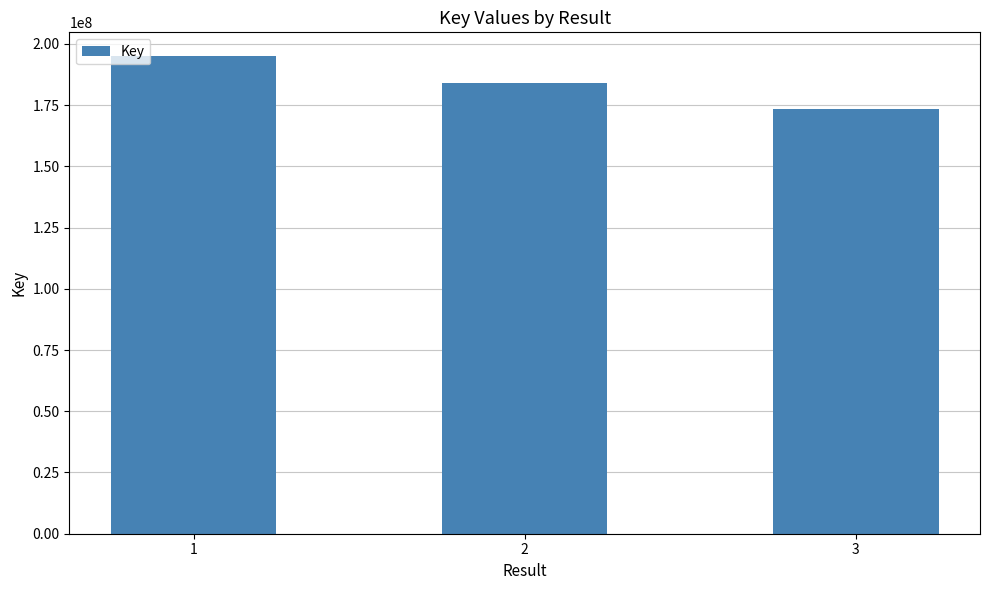

What is the change in value from 1 to 2?

-10830576